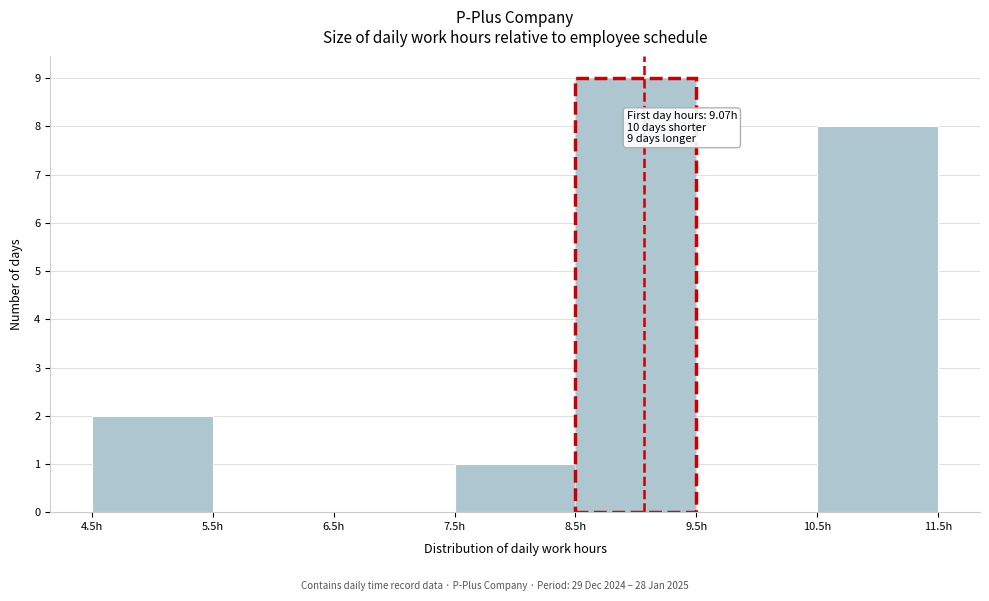

Over which range of the x-axis is the bar tallest?

8.5 to 9.5